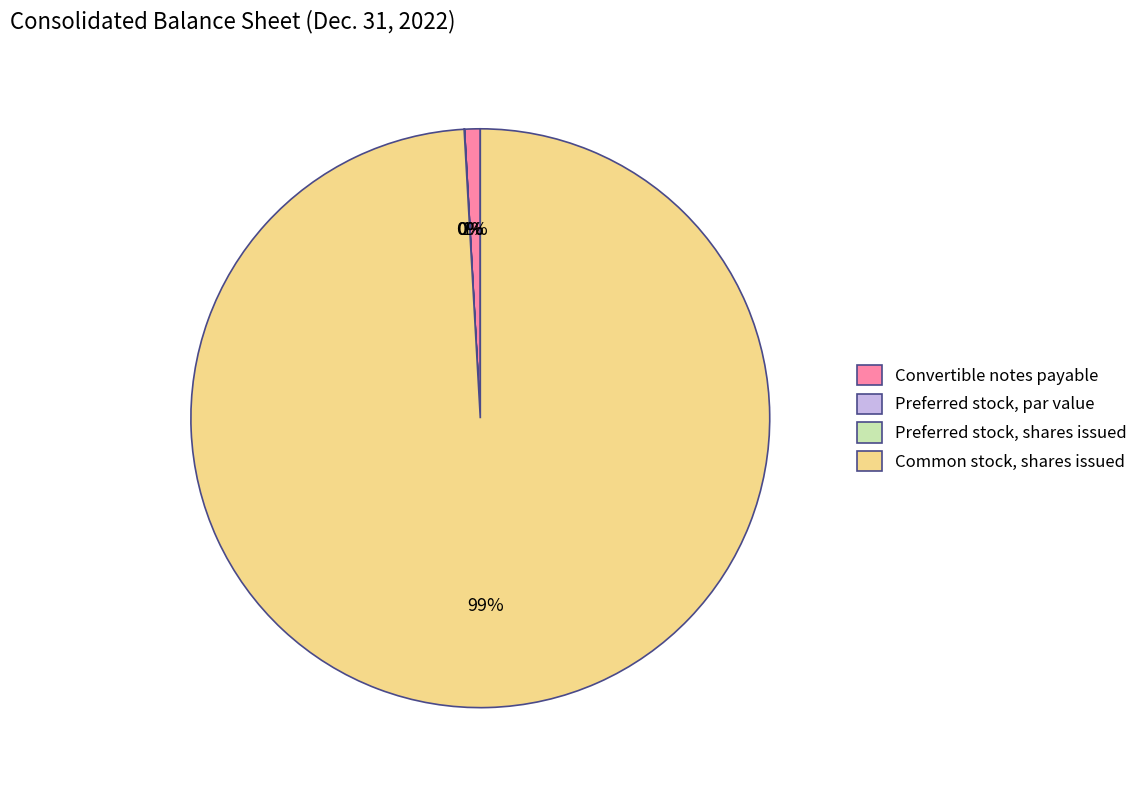

Which has a higher value, Convertible notes payable or Common stock, shares issued?

Common stock, shares issued